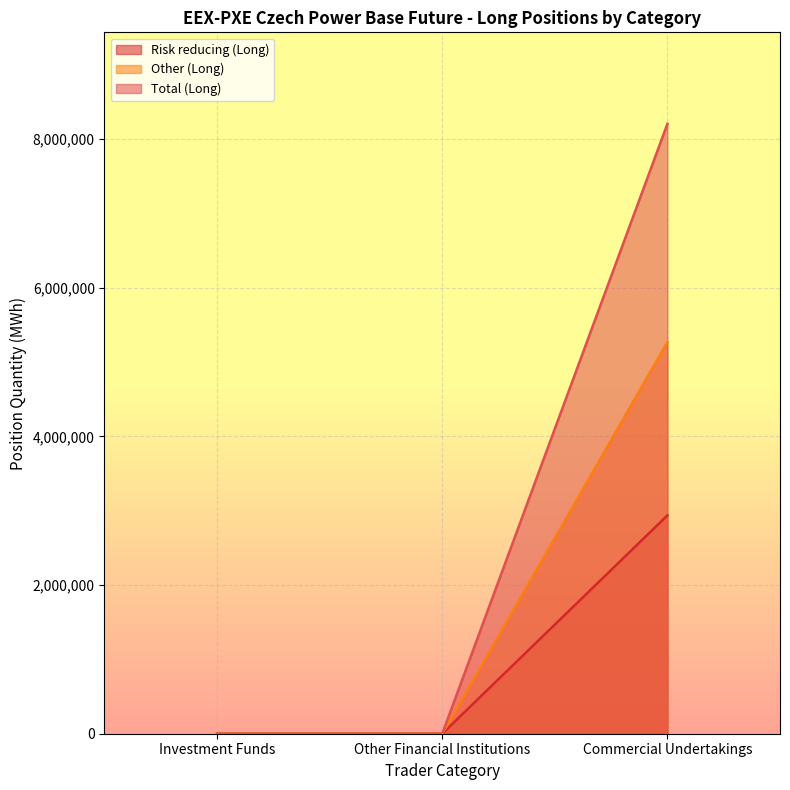

Is it true that Other (Long) equals 2368247 at Investment Funds?

False